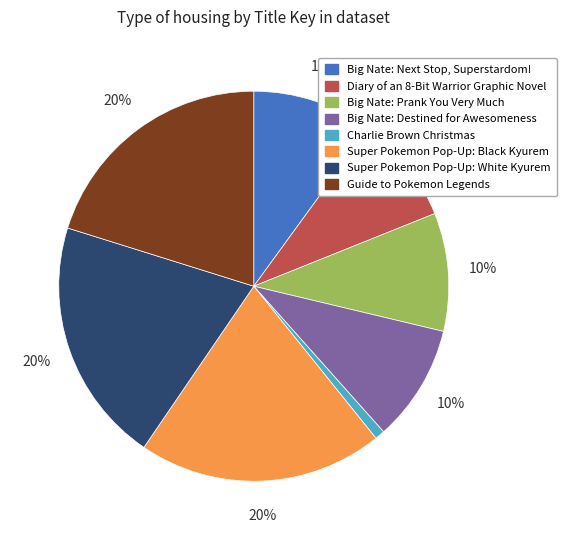

Is there a majority slice in this chart?

No